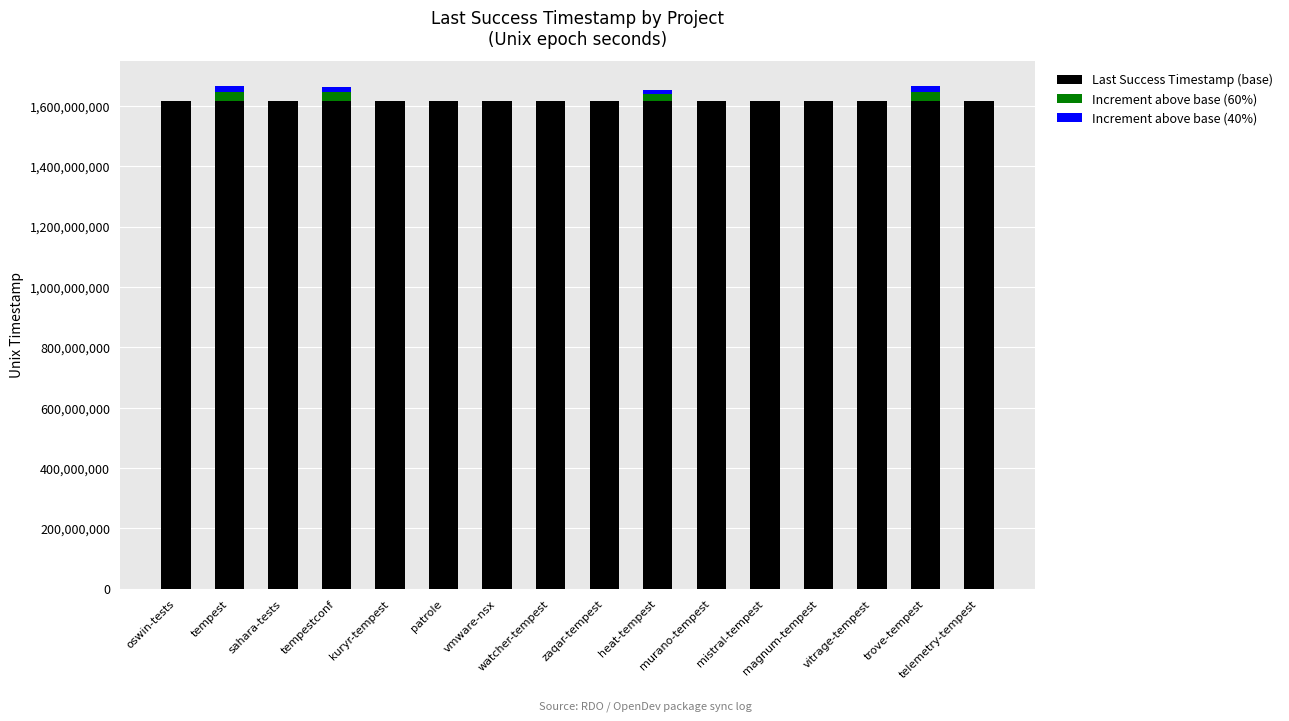

What is the approximate value of Increment above base (40%) at patrole?

130002.4